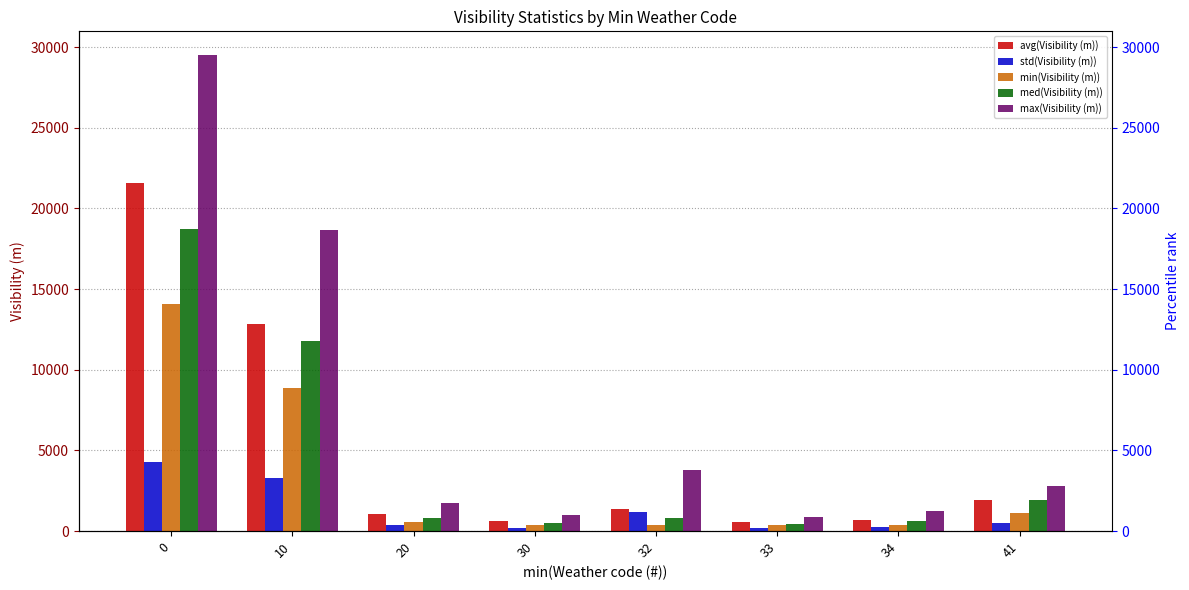

Reading right to left, list all the values displayed in this chart.

avg(Visibility (m)): 1945	678	578	1366	605	1028	12818	21558
std(Visibility (m)): 503	265	183	1186	208	366	3259	4250
min(Visibility (m)): 1141	353	403	402	378	588	8838	14076
med(Visibility (m)): 1927	612	456	830	517	829	11788	18721
max(Visibility (m)): 2793	1264	882	3803	992	1710	18642	29499